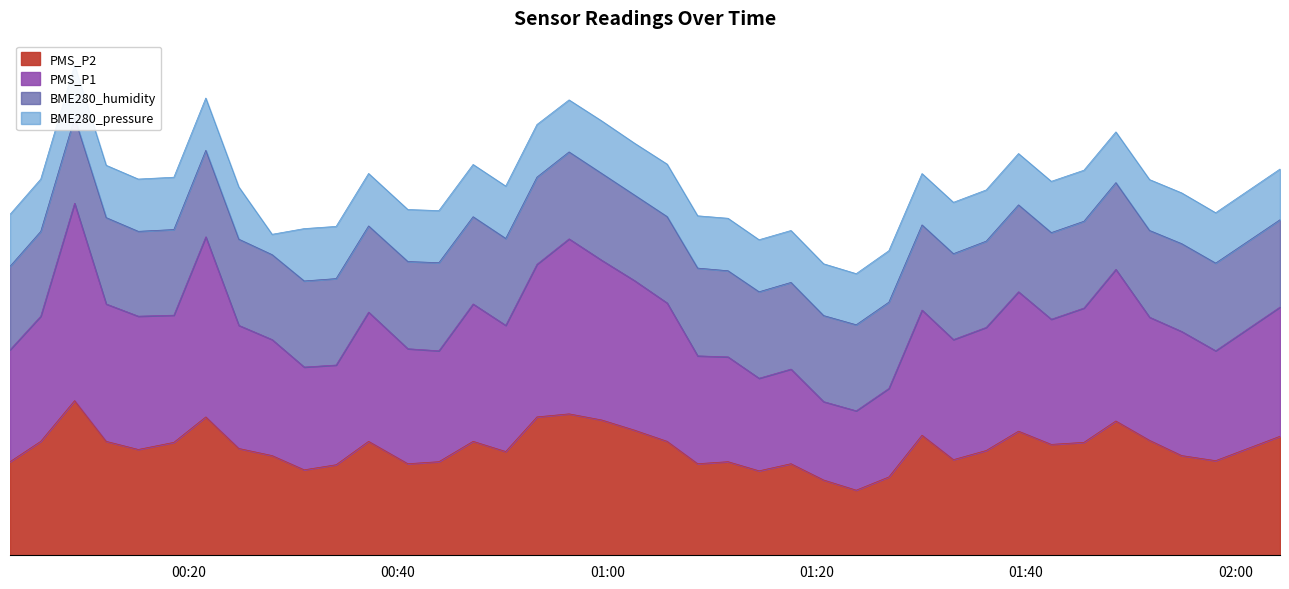

What is the label of the 21st point from the left?

2023/12/19 01:05:43